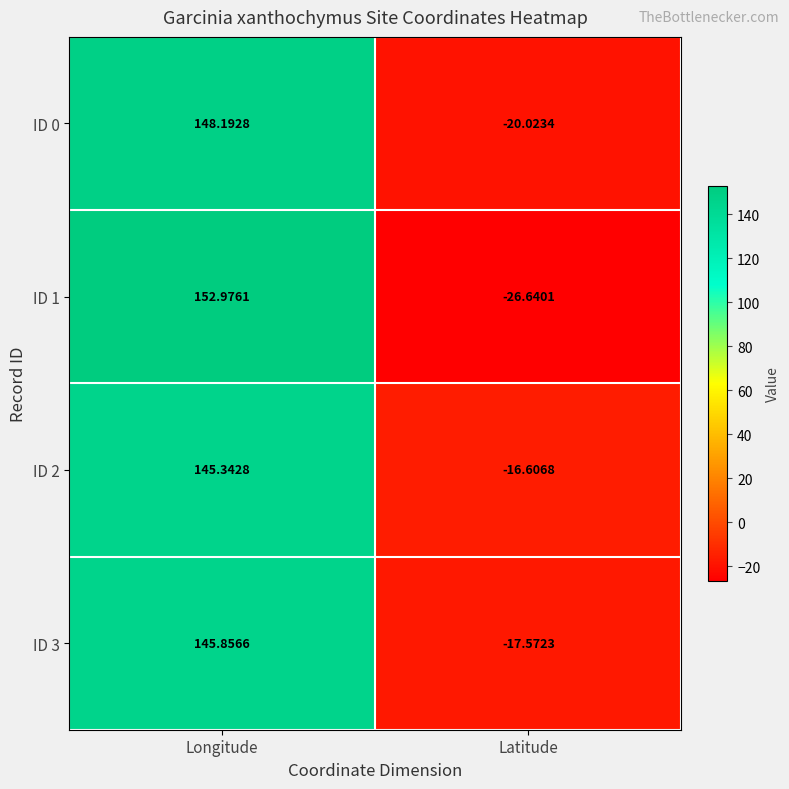

How many values in ID 0 are below zero?

1